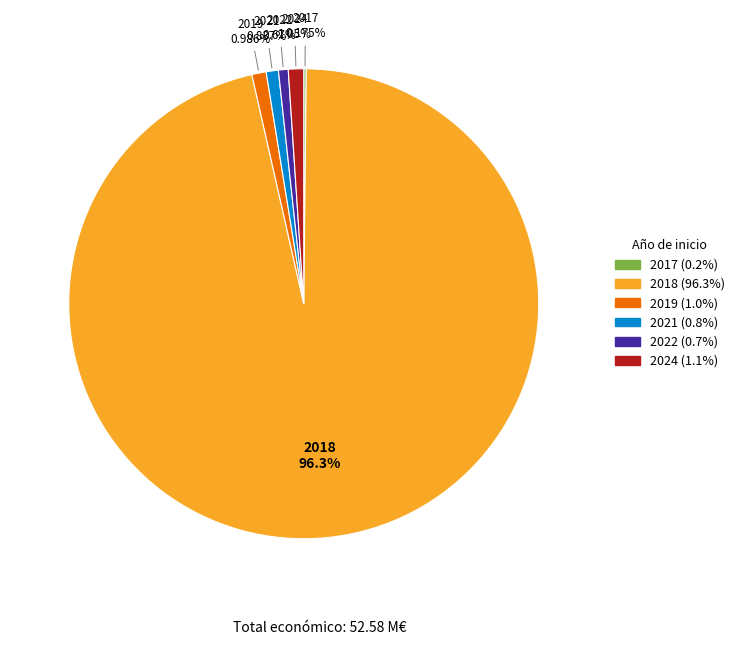

Which category has the biggest portion of the pie?

2018